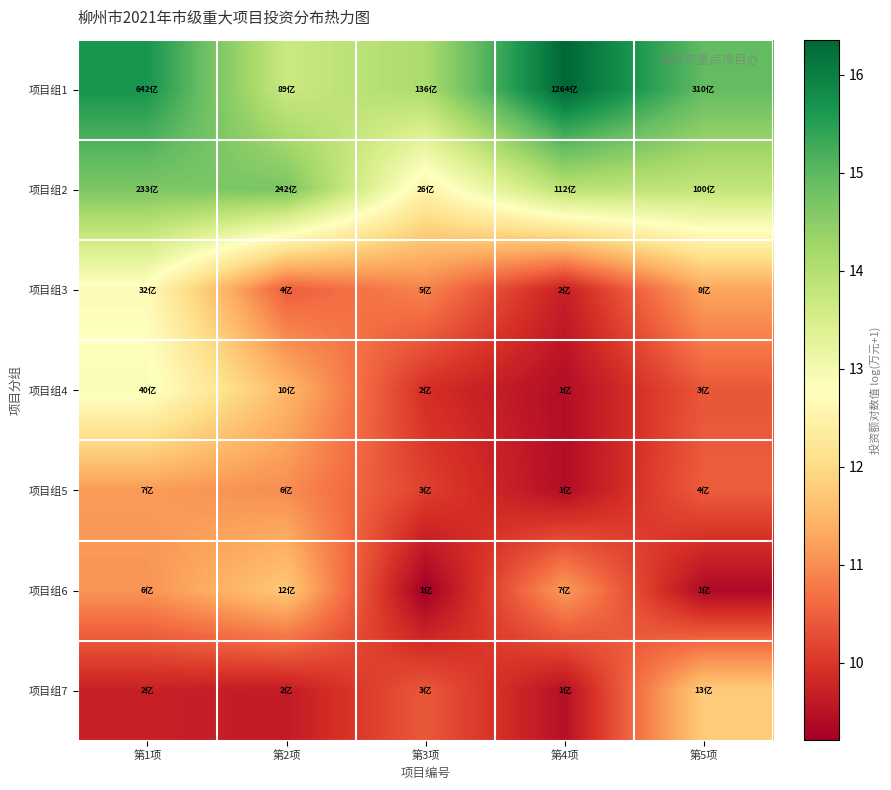

What is the difference between the highest and lowest values at 第3项?

4.9